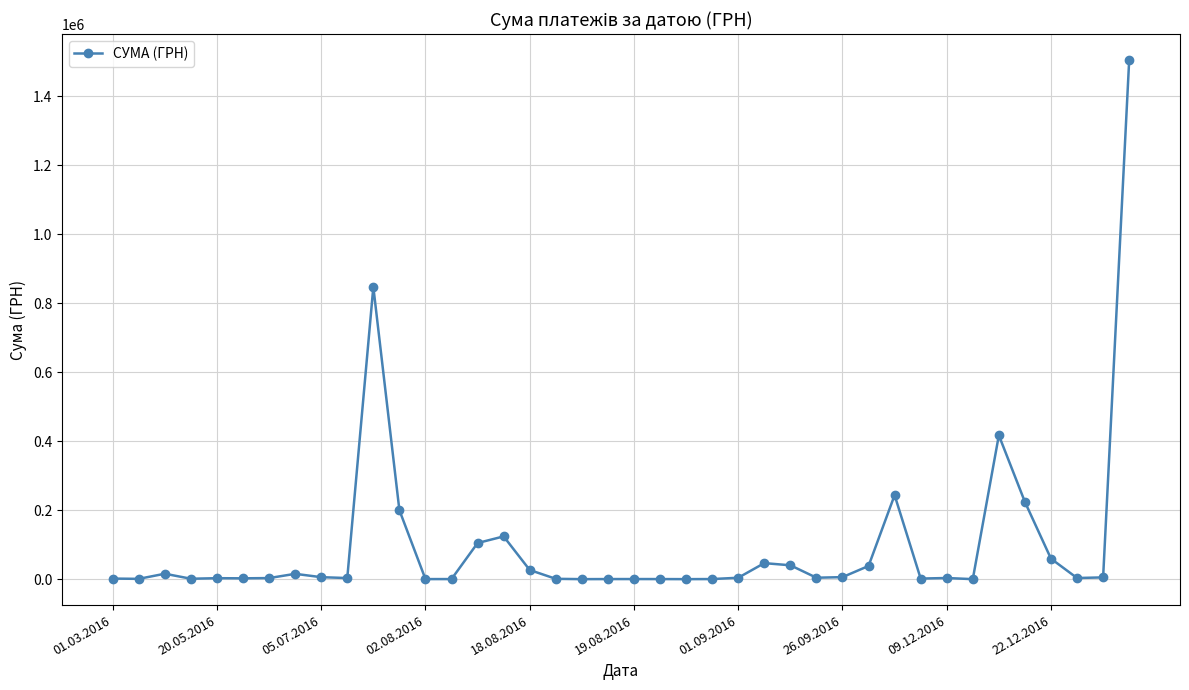

What is the difference between the second highest and minimum values?

847390.2